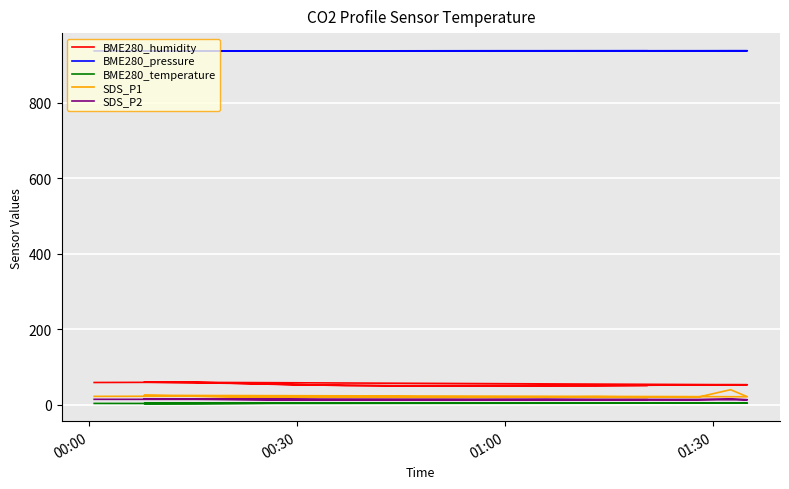

How many lines are shown in the chart?

5